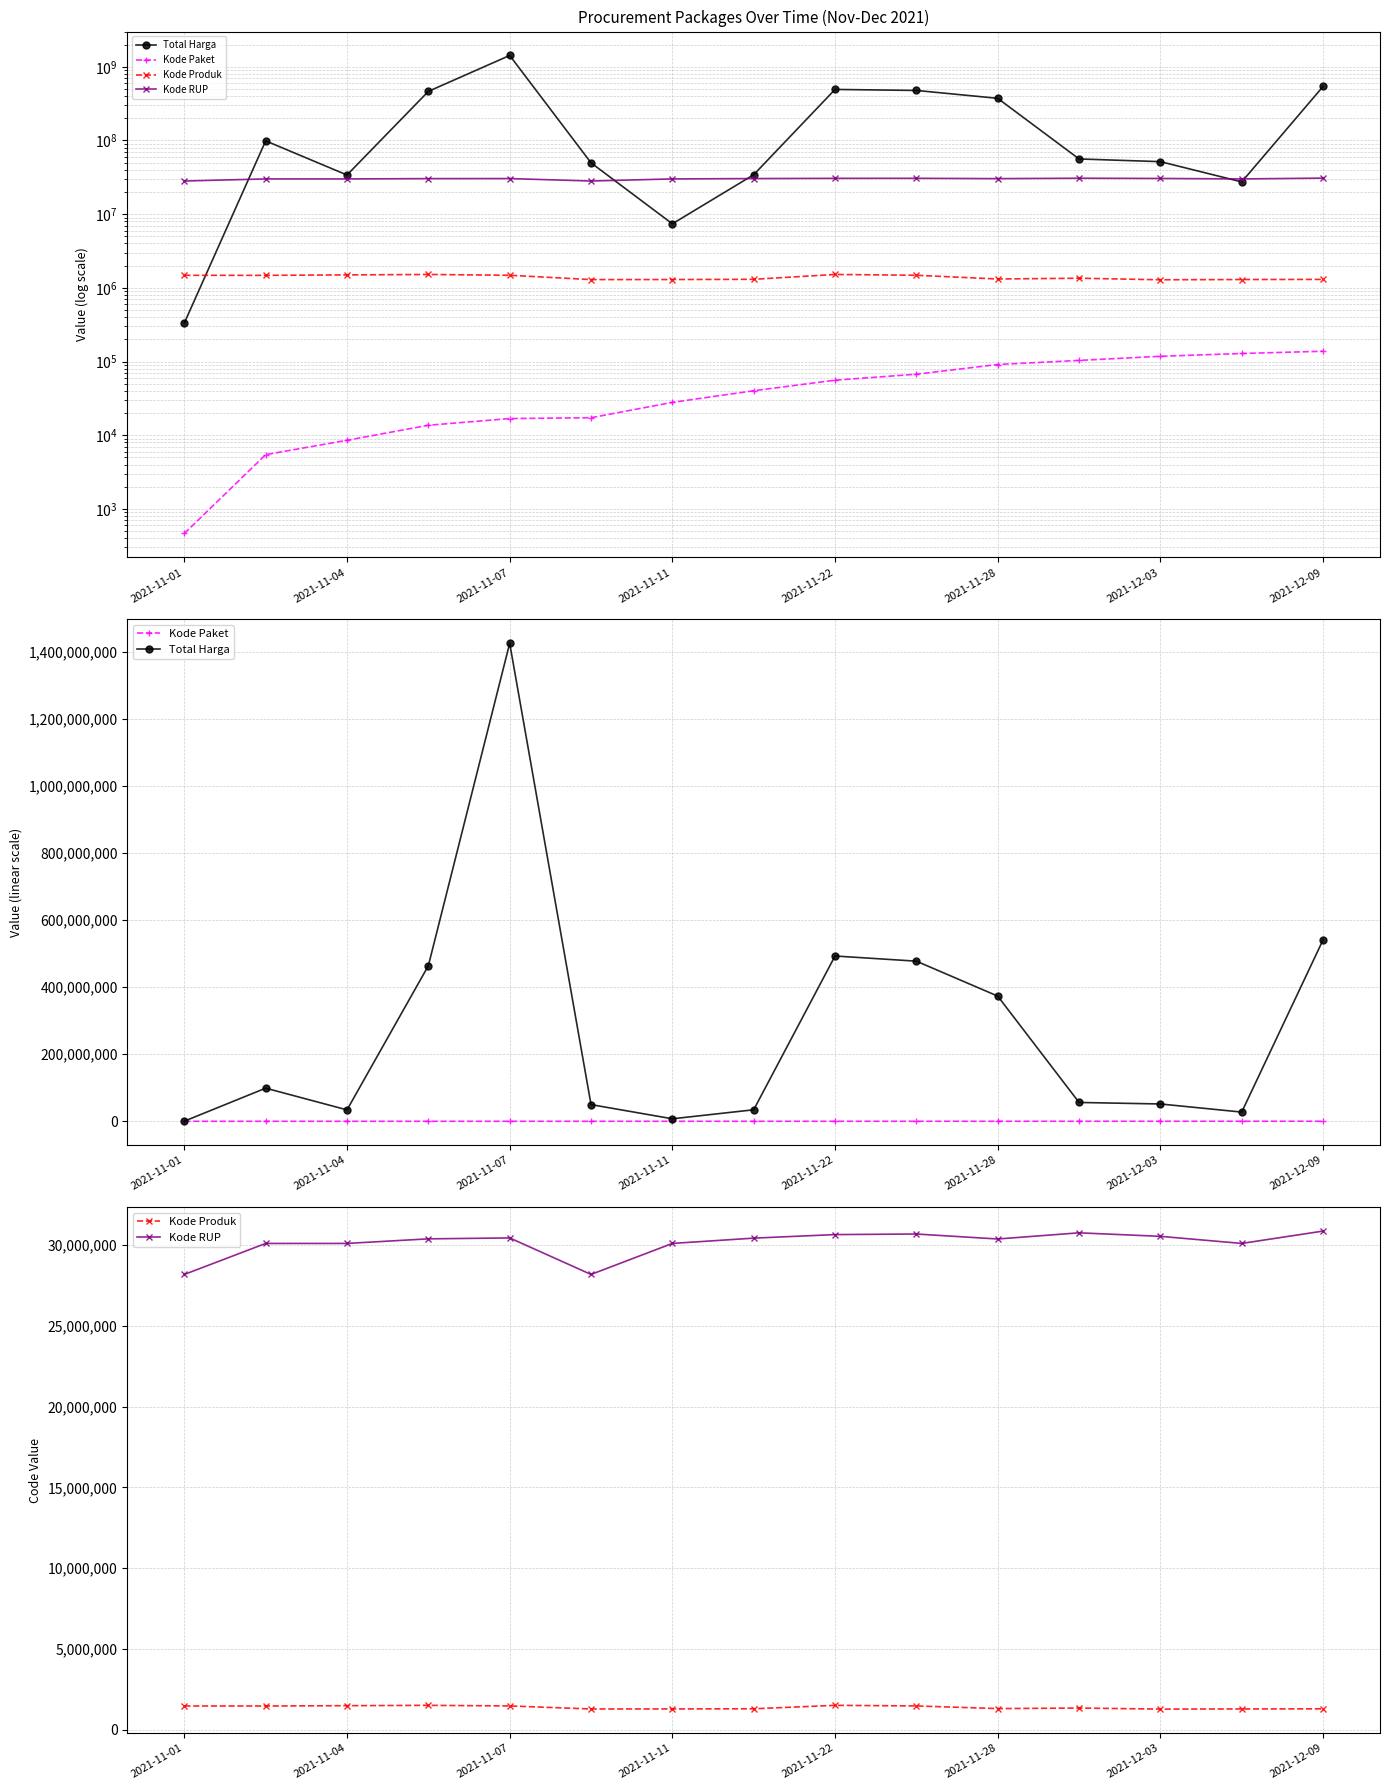

How many data points in Kode RUP are less than 30372232?

7